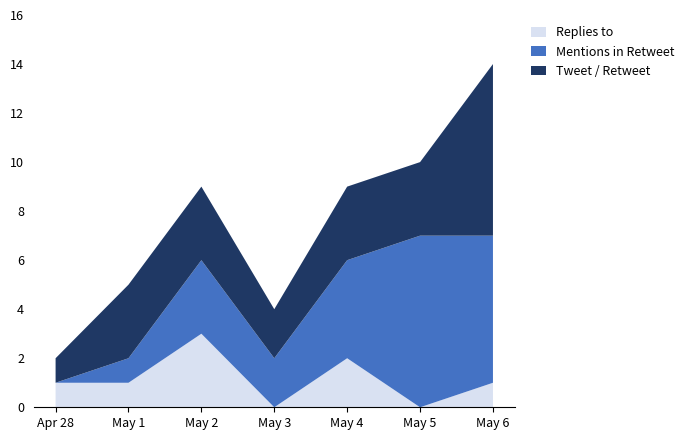

Reading left to right, transcribe the values for Replies to.

Apr 28=1	May 1=1	May 2=3	May 3=0	May 4=2	May 5=0	May 6=1